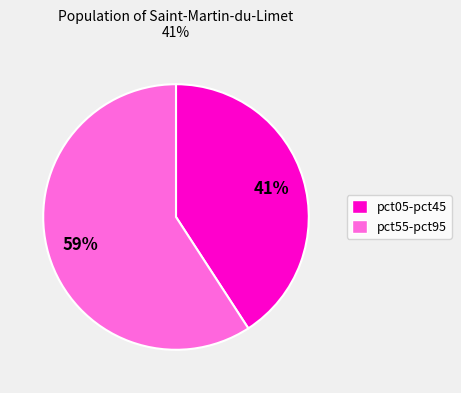

Which slice is the largest?

pct55-pct95